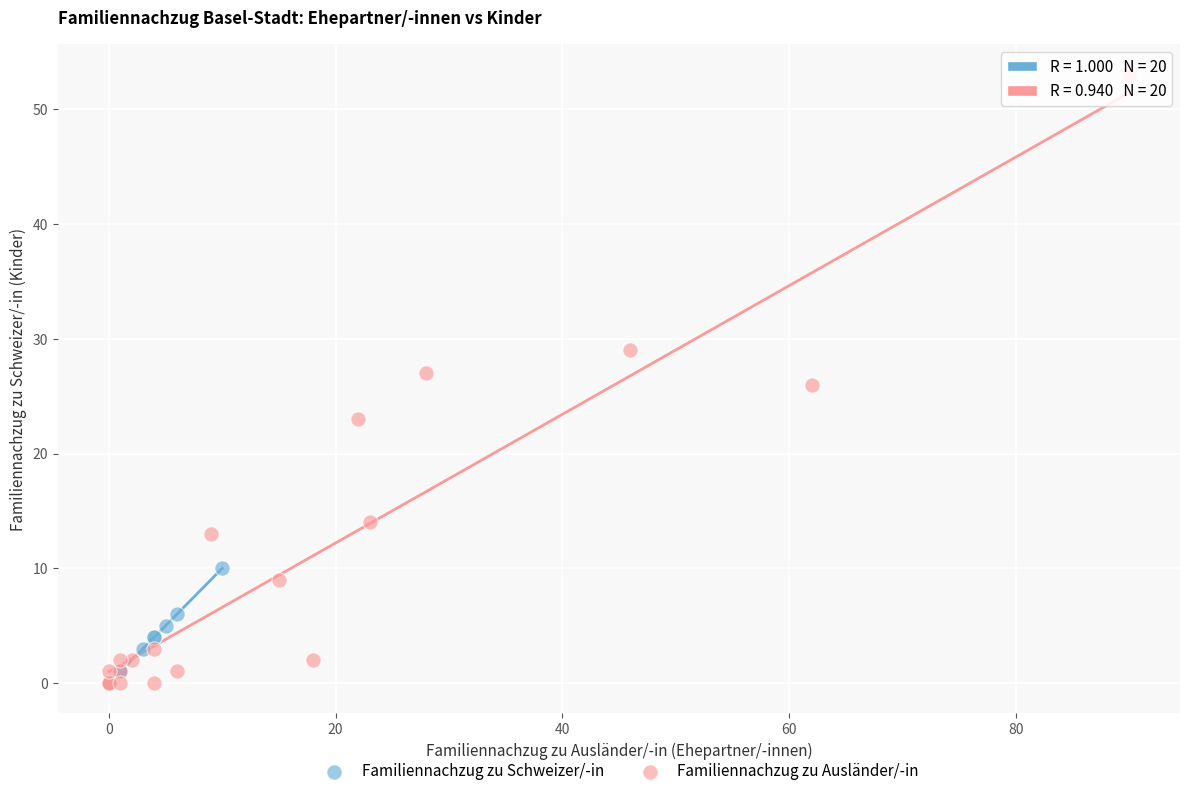

What are all the series names shown in the legend?

Familiennachzug zu Schweizer/-in, Familiennachzug zu Ausländer/-in